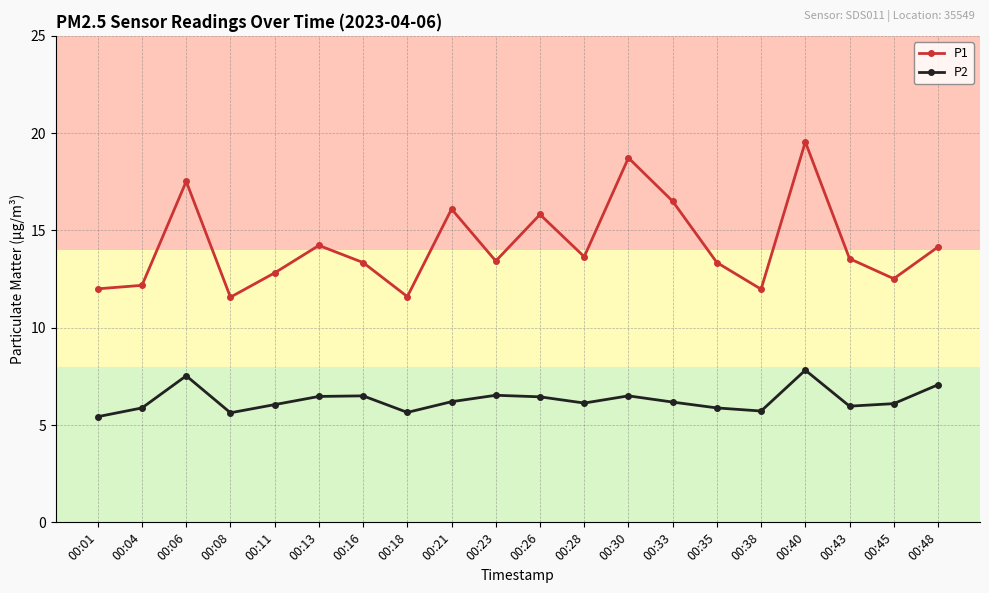

Is it true that P2 equals 6.0 at 00:11?

True